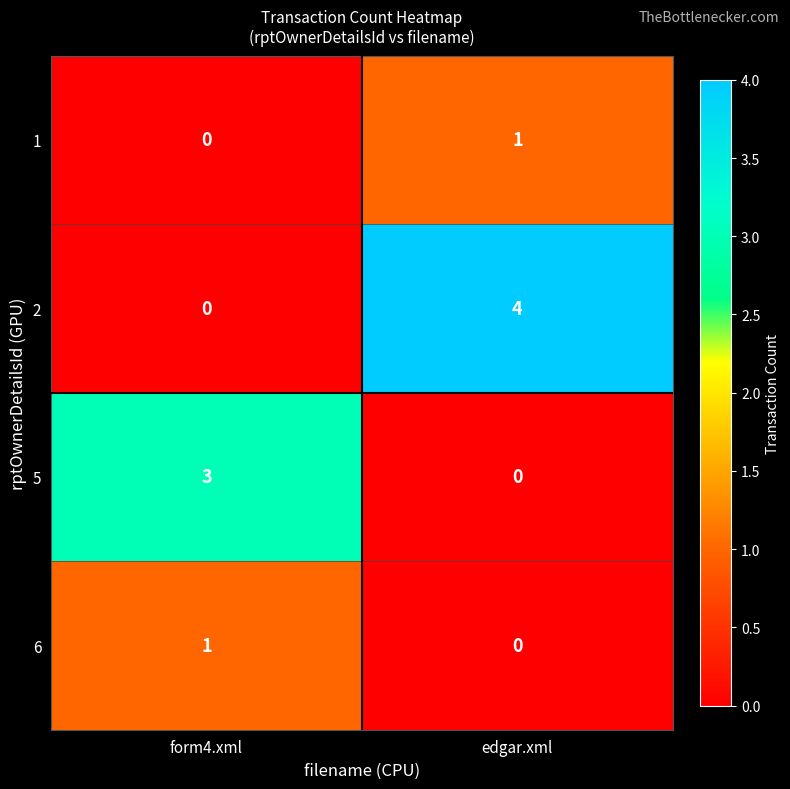

What is the sum of the 5 values at edgar.xml and form4.xml?

3